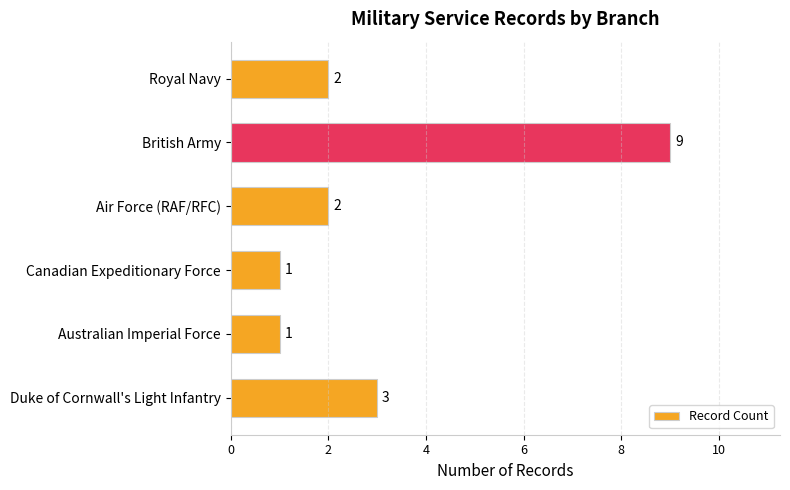

At which category does the chart reach its peak across all series?

British Army